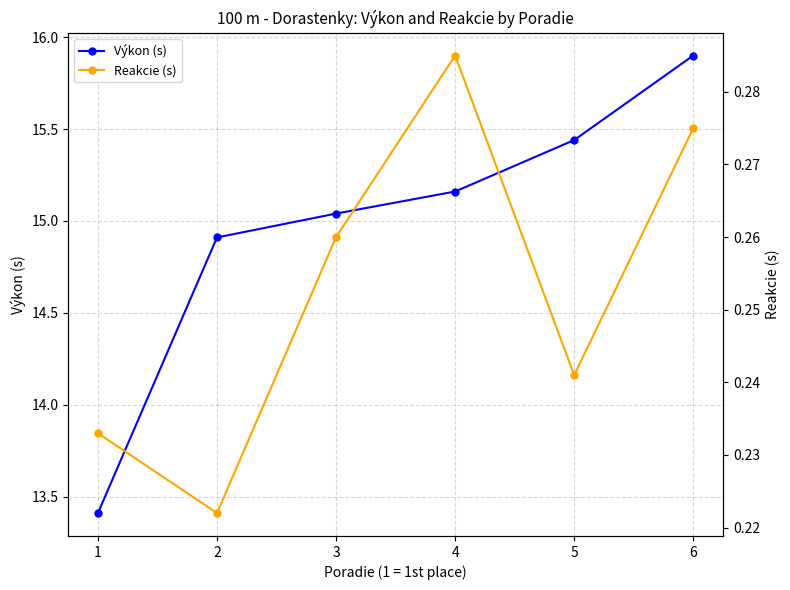

Reading left to right, what are all the values shown in this chart?

Výkon (s): 13.4	14.9	15.0	15.2	15.4	15.9
Reakcie (s): 0.2	0.2	0.3	0.3	0.2	0.3